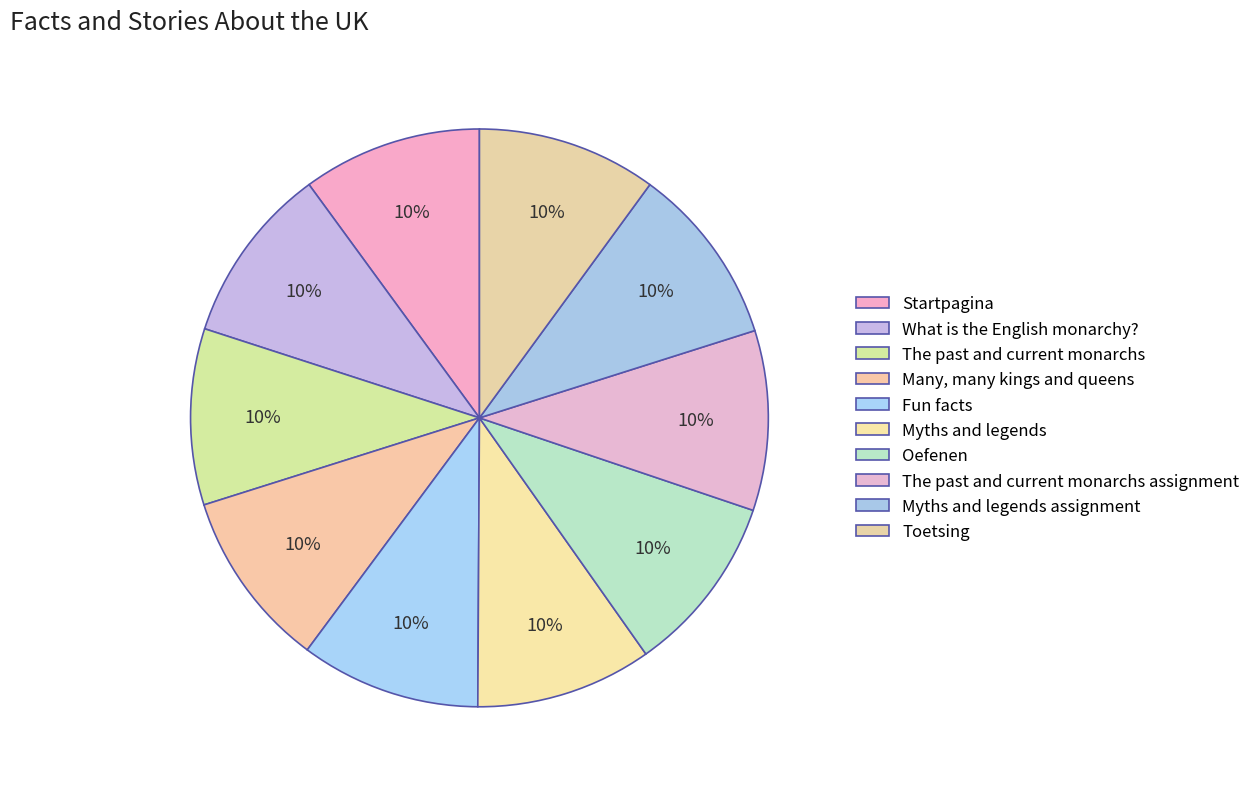

Which slice is the smallest?

The past and current monarchs